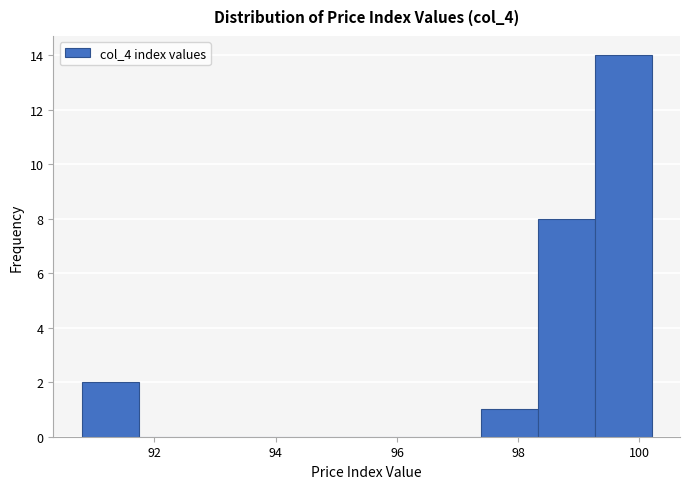

Which range on the x-axis has the tallest bar?

99.26 to 100.20